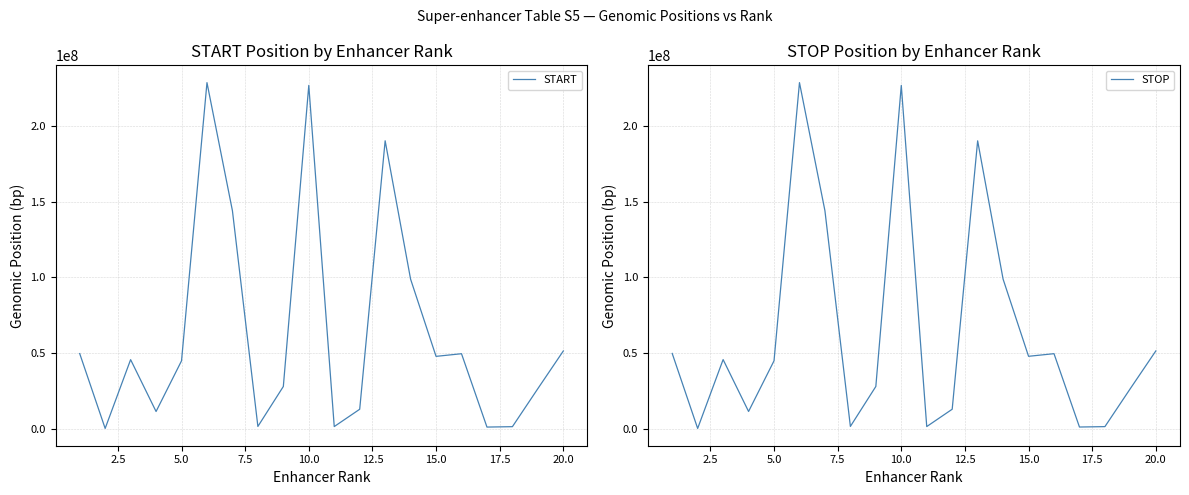

Is the value of STOP at 11 greater than the value of START at 0.0?

No